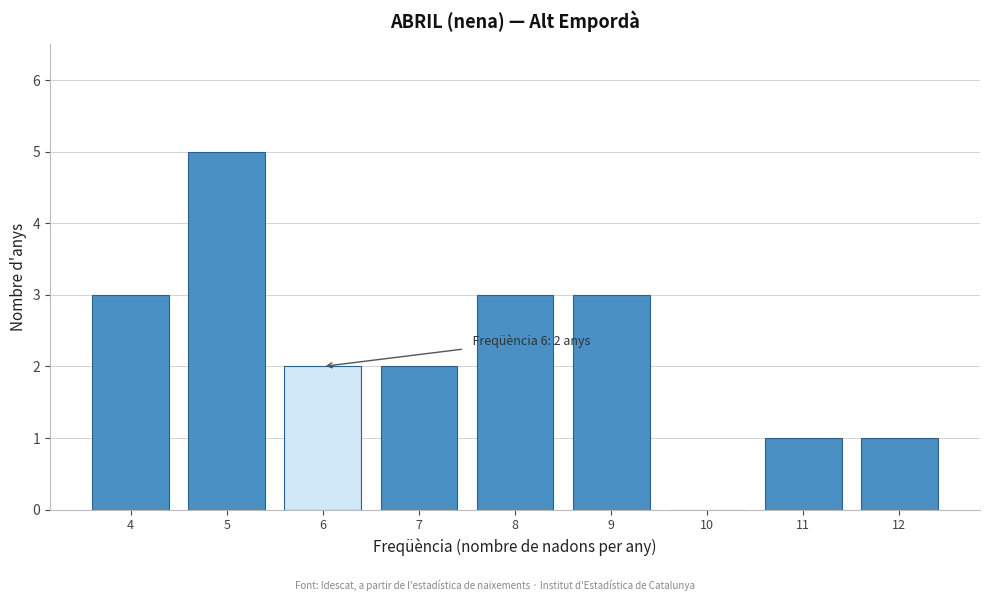

Reading right to left, transcribe all the data shown in this chart.

12=1	11=1	10=0	9=3	8=3	7=2	6=2	5=5	4=3